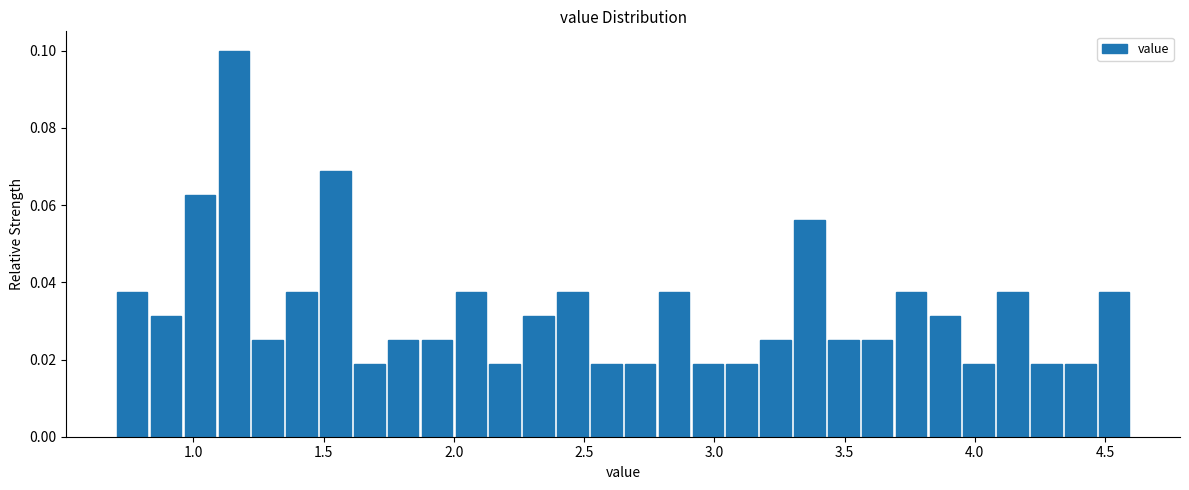

Read against the x-axis, roughly where is the centre of the tallest bar?

1.15